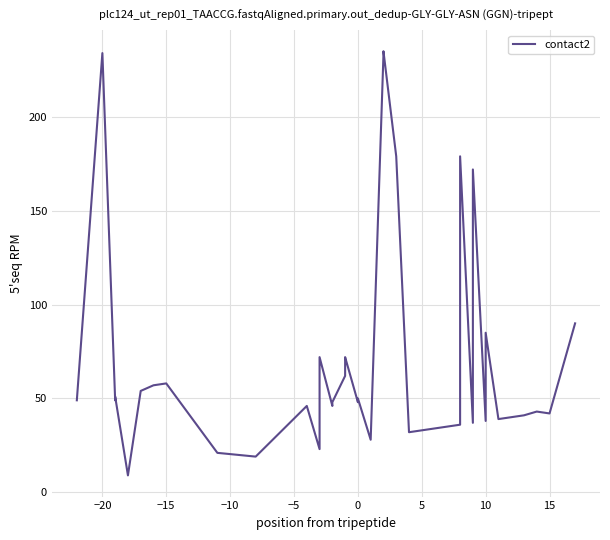

How many data points are less than 49?

20